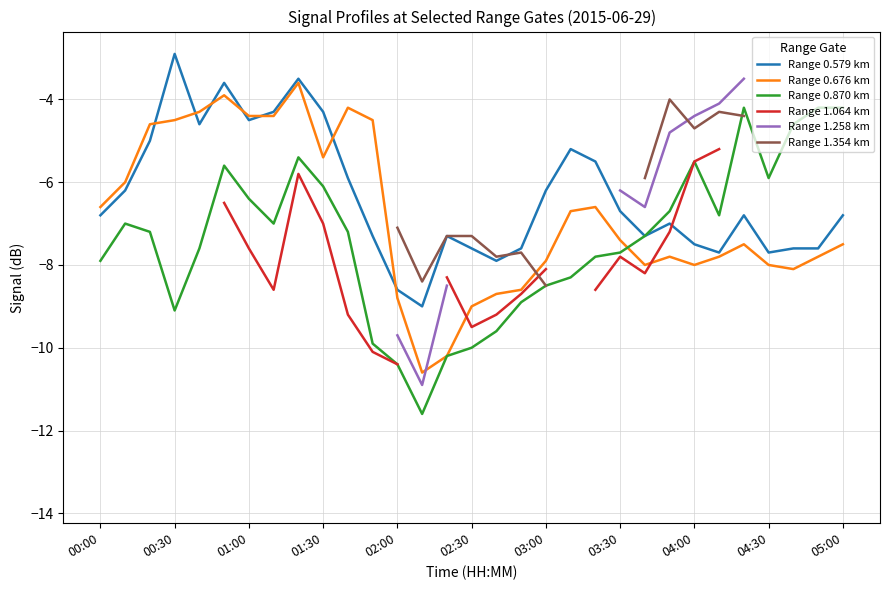

What is the maximum value for Range 0.870 km?

-4.2